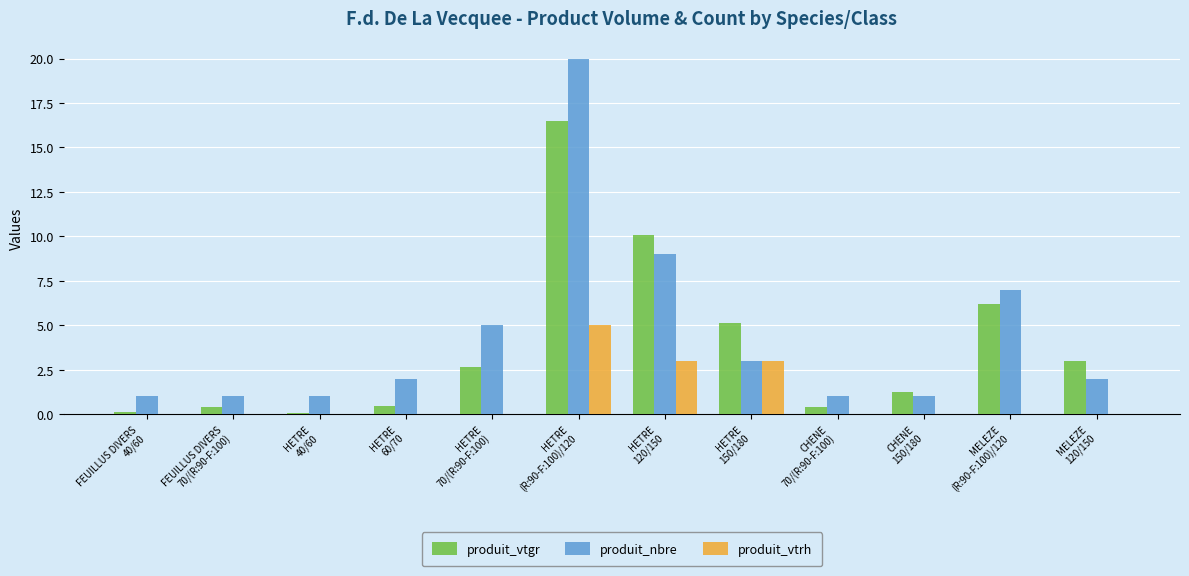

Reading right to left, transcribe all the data shown in this chart.

produit_vtgr: 3.0	6.2	1.2	0.4	5.1	10.1	16.5	2.7	0.4	0.1	0.4	0.1
produit_nbre: 2.0	7.0	1.0	1.0	3.0	9.0	20.0	5.0	2.0	1.0	1.0	1.0
produit_vtrh: 0.0	0.0	0.0	0.0	3.0	3.0	5.0	0.0	0.0	0.0	0.0	0.0